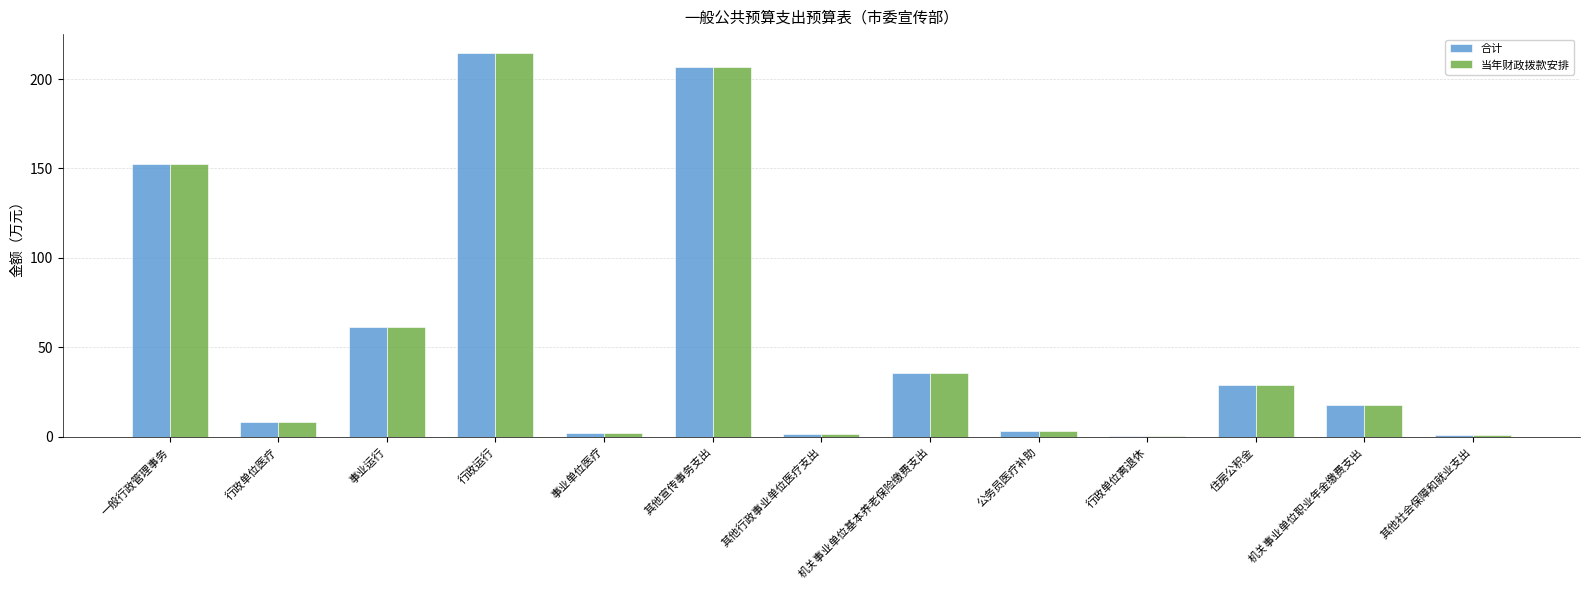

What is the sum of all 合计 values?

734.9